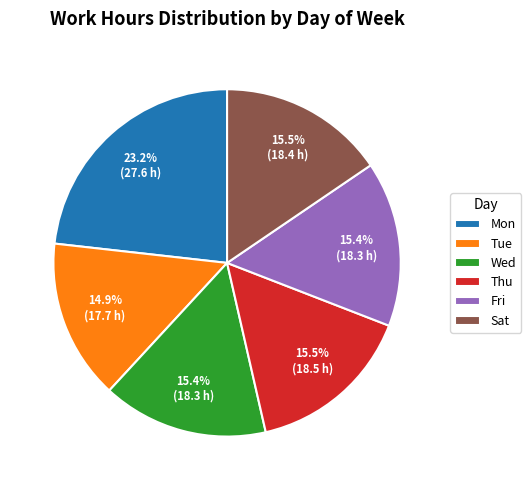

Which has a higher value, Tue or Mon?

Mon